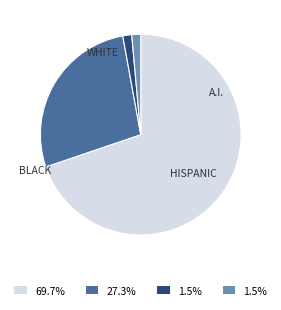

Is there a majority slice in this chart?

Yes